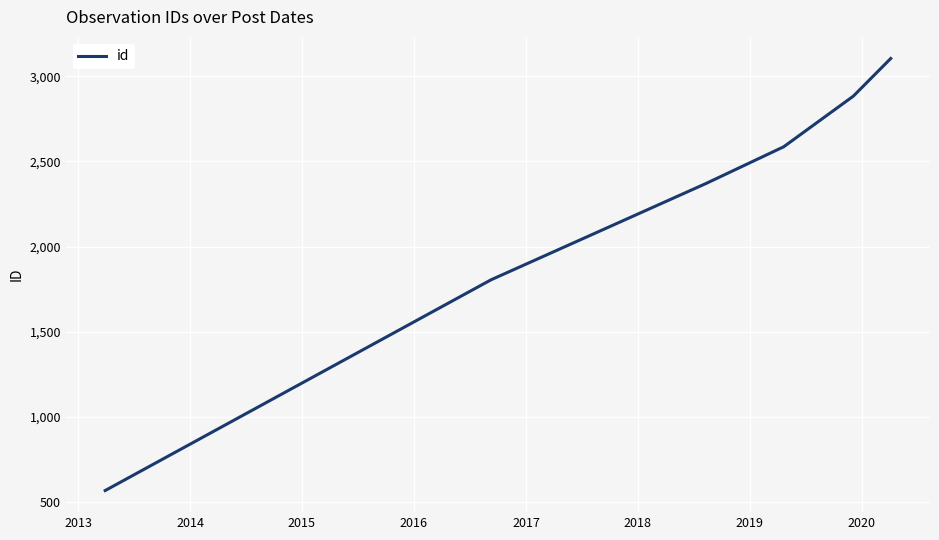

True or false: there are more than 2 points higher than both neighbors.

False